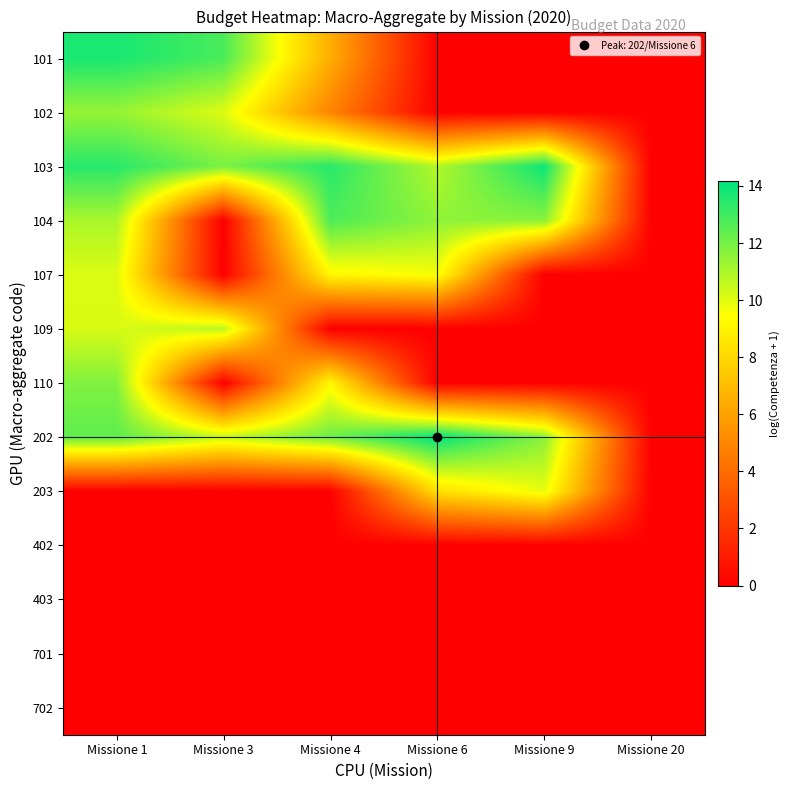

List the series in order of their peak value, highest first.

202, 103, 101, 104, 110, 102, 109, 107, 203, 402, 403, 701, 702